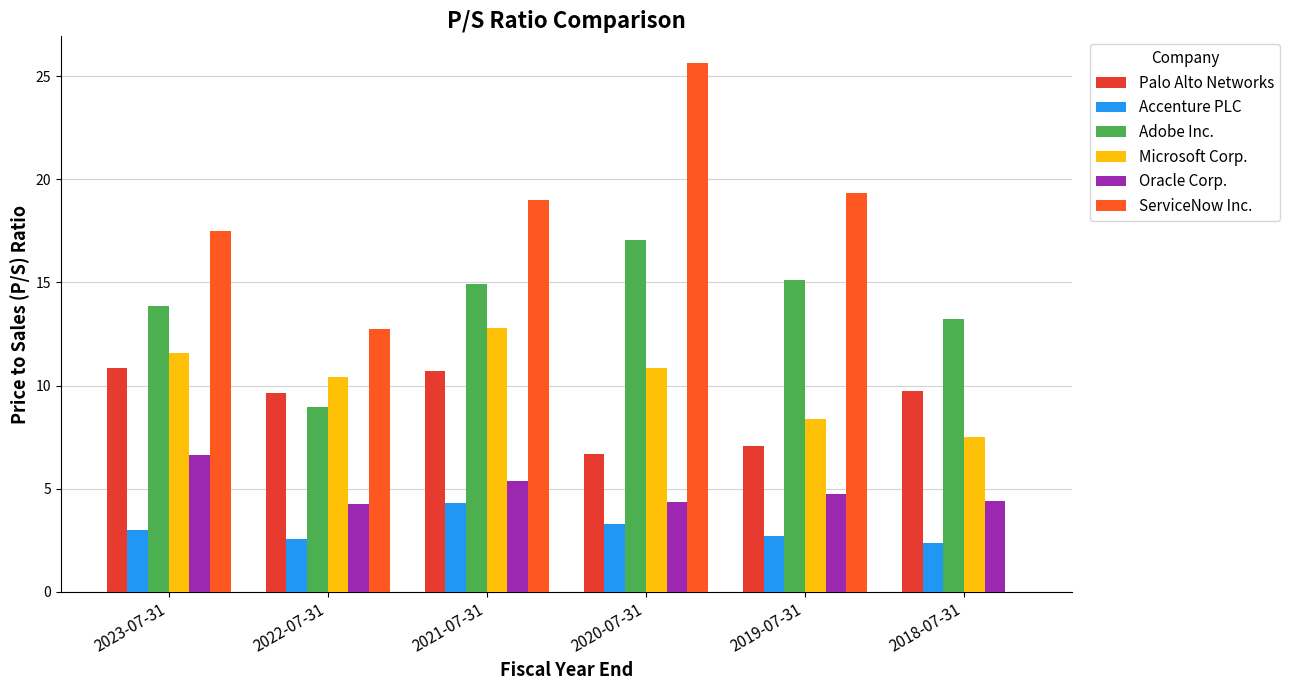

Count the number of categories in the chart.

6